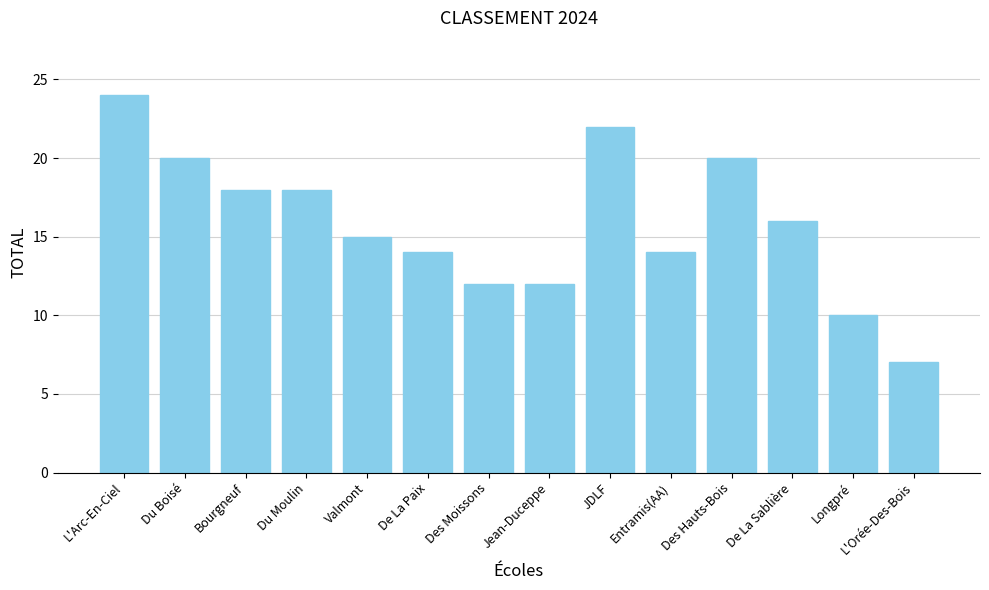

The value at Valmont is 24. True or false?

False